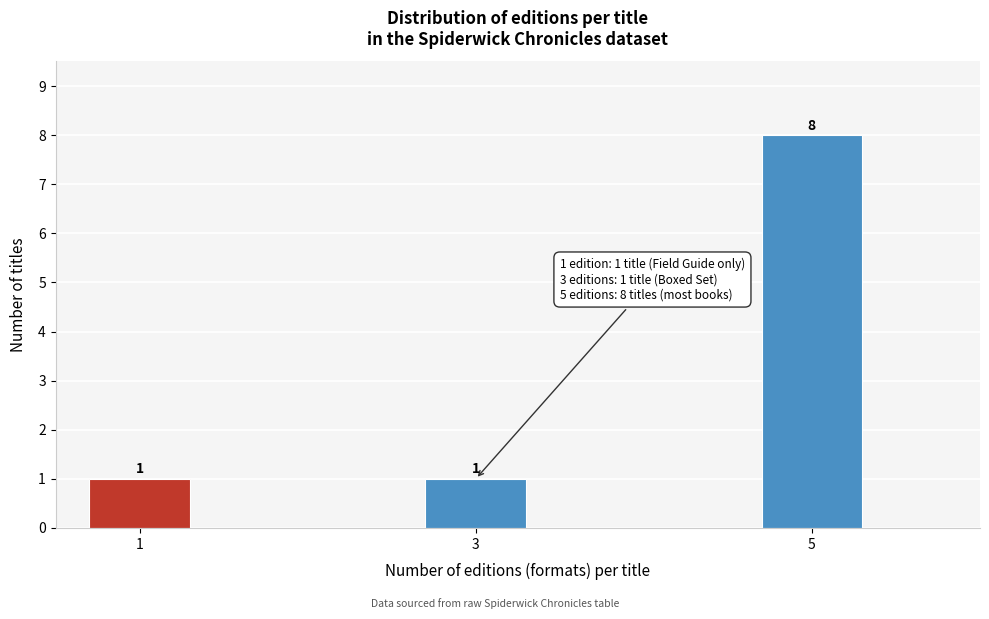

Reading right to left, extract all data points from this chart.

5=8	3=1	1=1